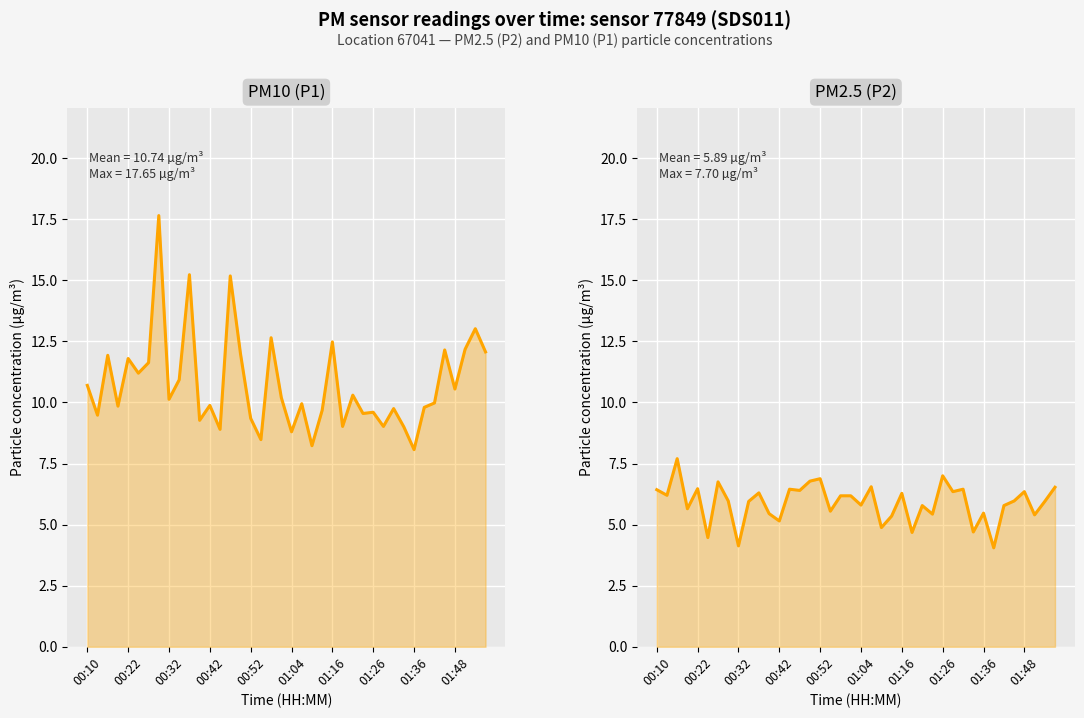

What is the minimum value shown in the chart?

4.0